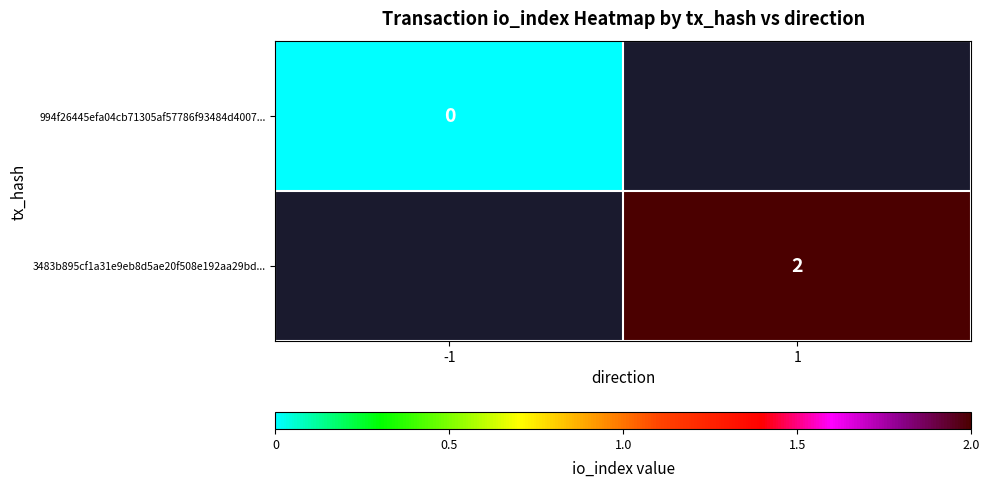

Is it true that 3483b895cf1a31e9eb8d5ae20f508e192aa29bd... equals 1 at 1?

False